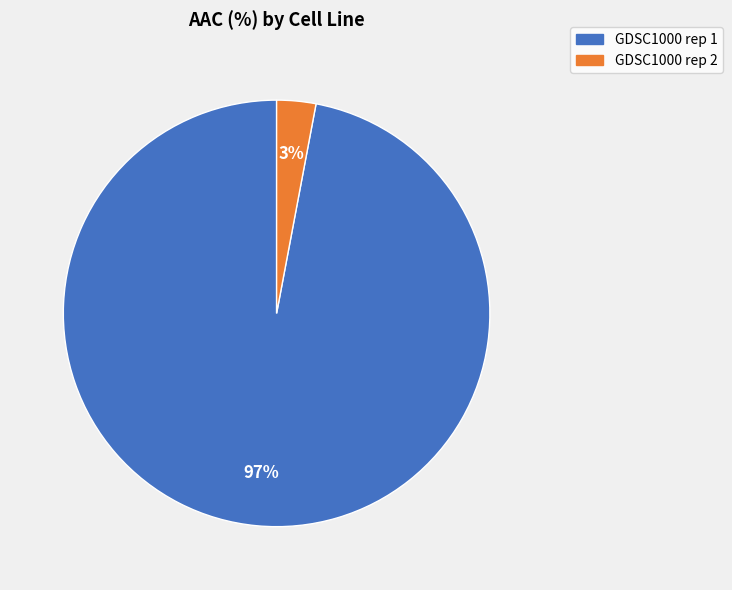

How many slices are in this pie chart?

2